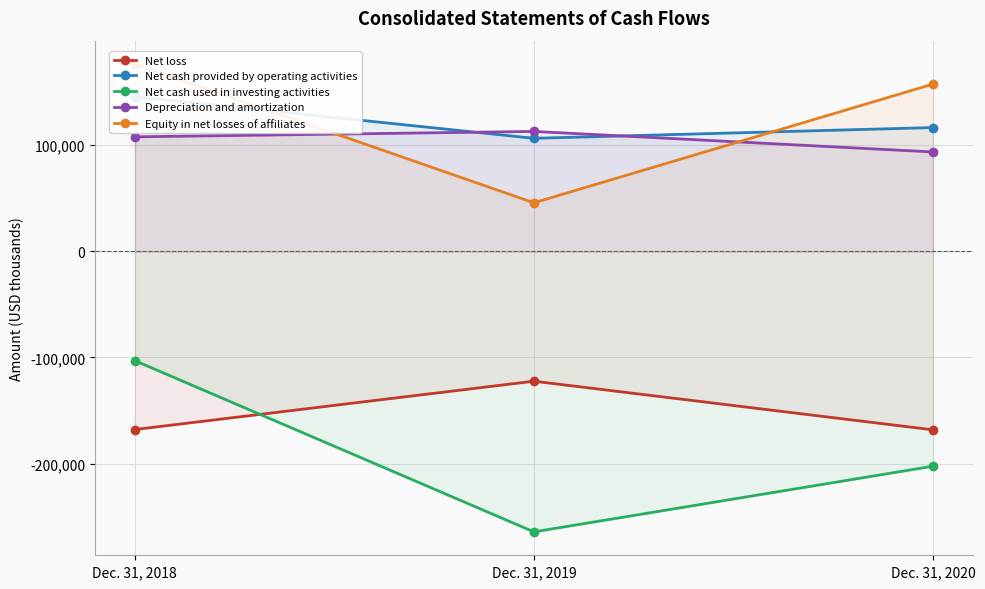

How many Net cash used in investing activities values are between -264394 and -103028?

3